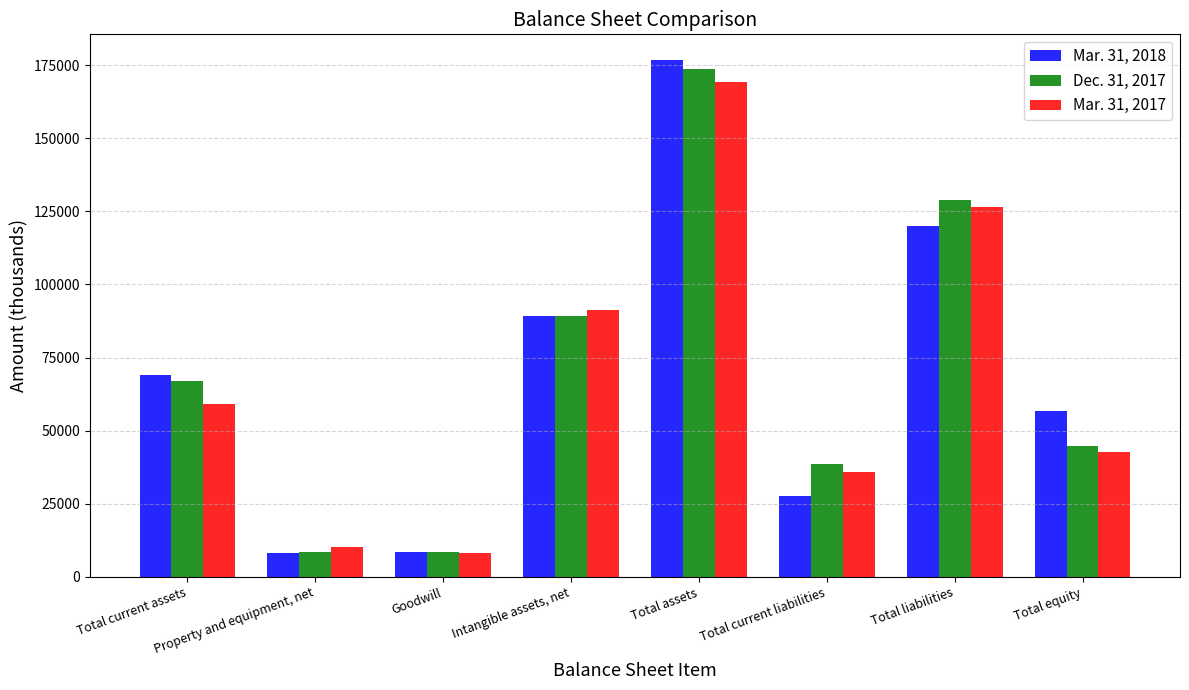

How many data points in Mar. 31, 2018 are less than 68935?

4